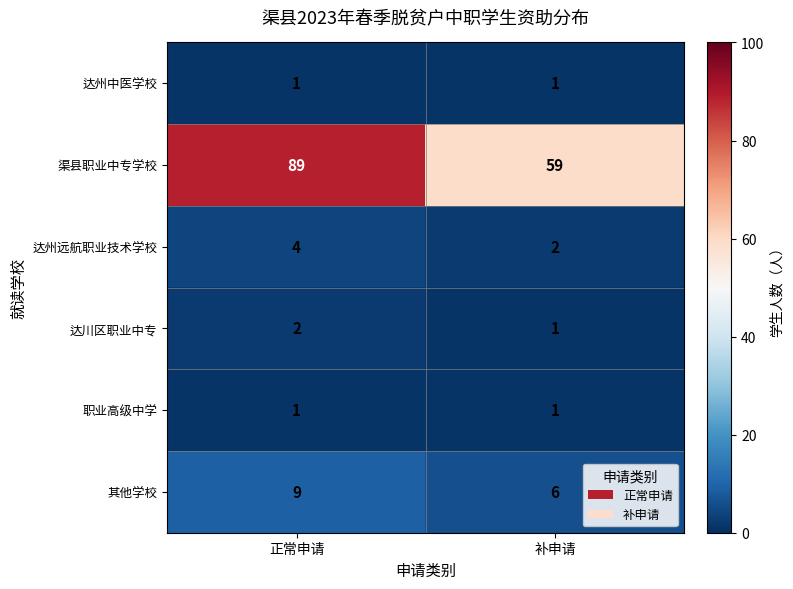

Which series changed the most between 正常申请 and 补申请?

渠县职业中专学校